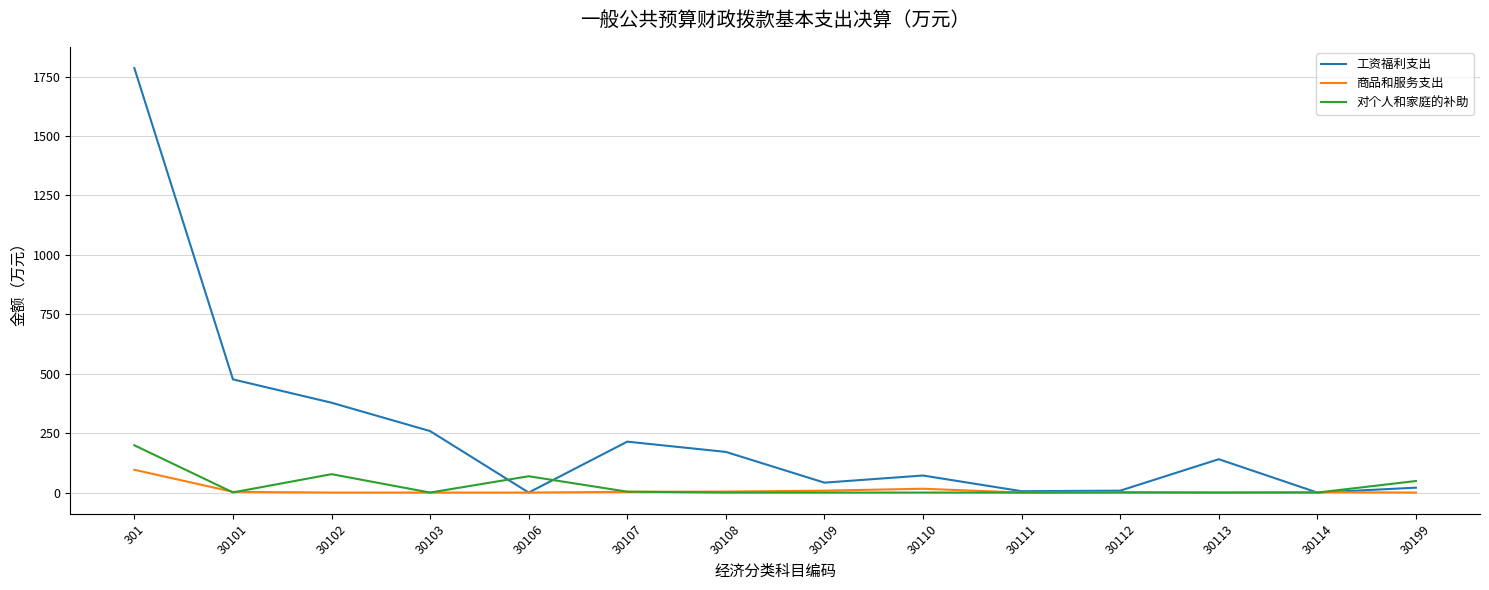

Where does the 商品和服务支出 series first go above 2?

301